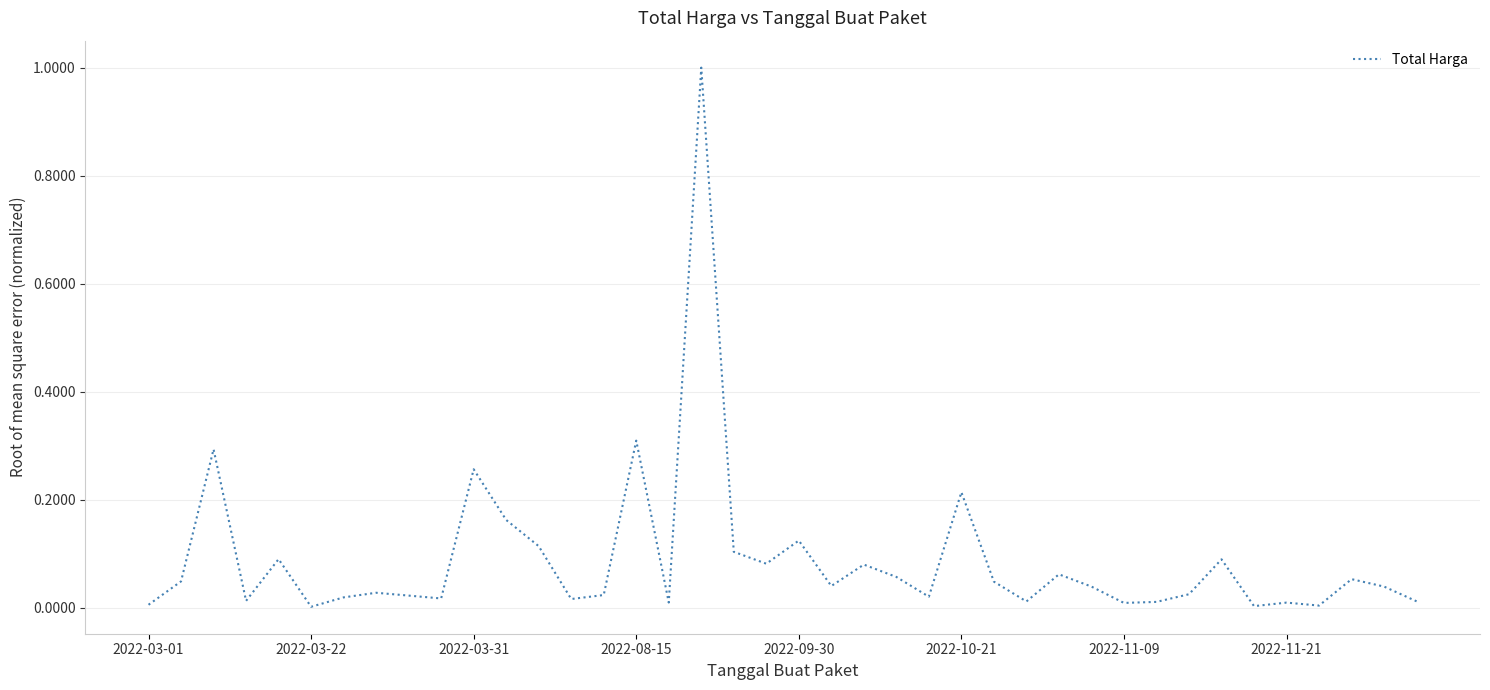

What is the difference between the maximum and minimum values?

1.0